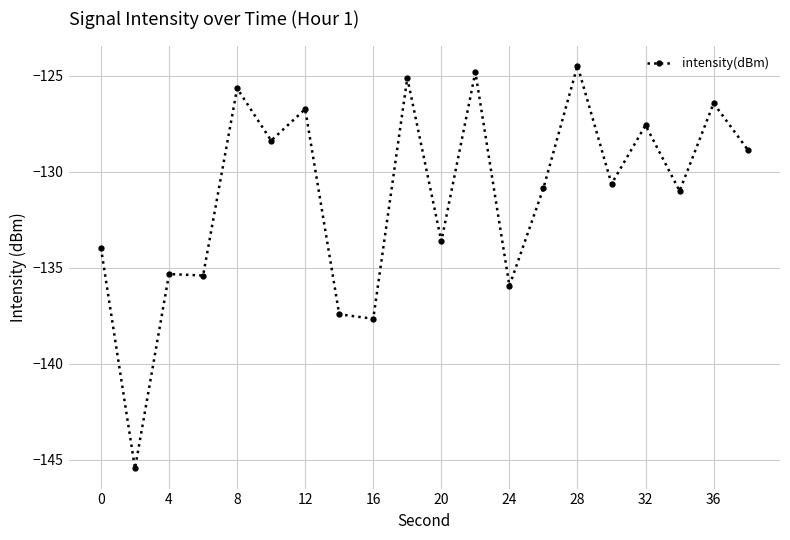

What is the sum of all values?

-2625.3